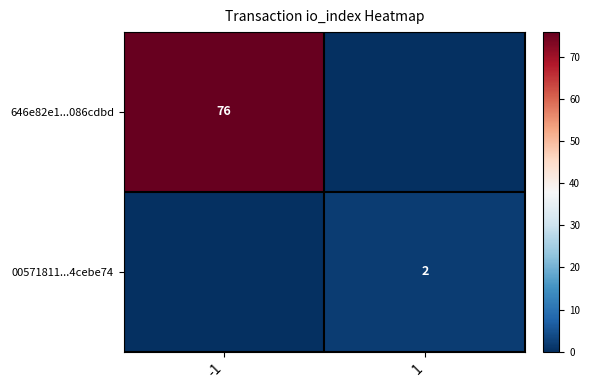

The 00571811...4cebe74 series shows 2 at 1. True or false?

True